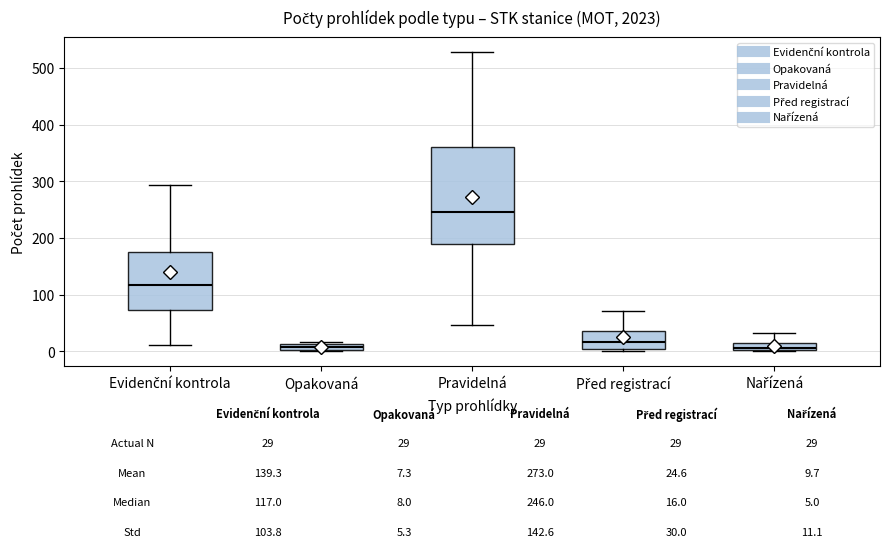

Which box has the highest median line?

Pravidelná